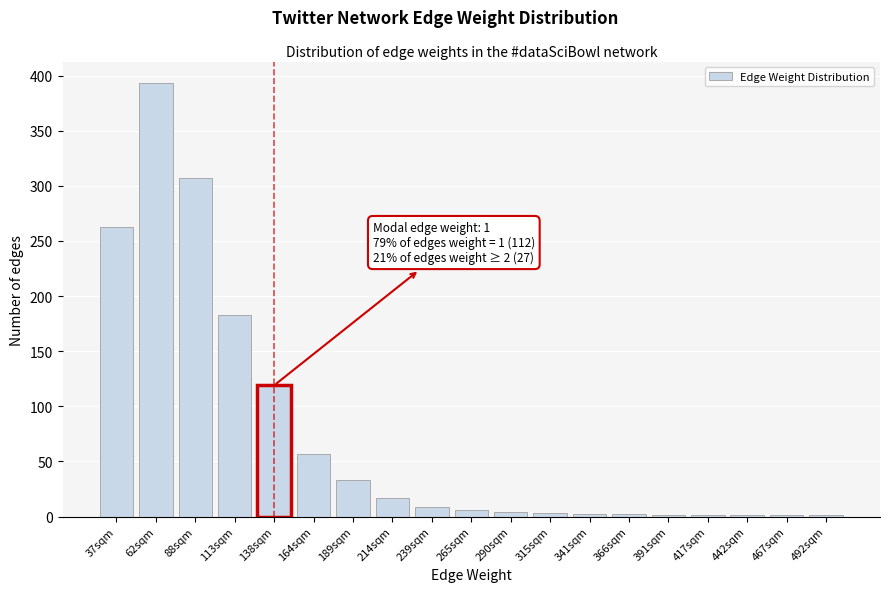

Between 62sqm and 164sqm, which is larger?

62sqm